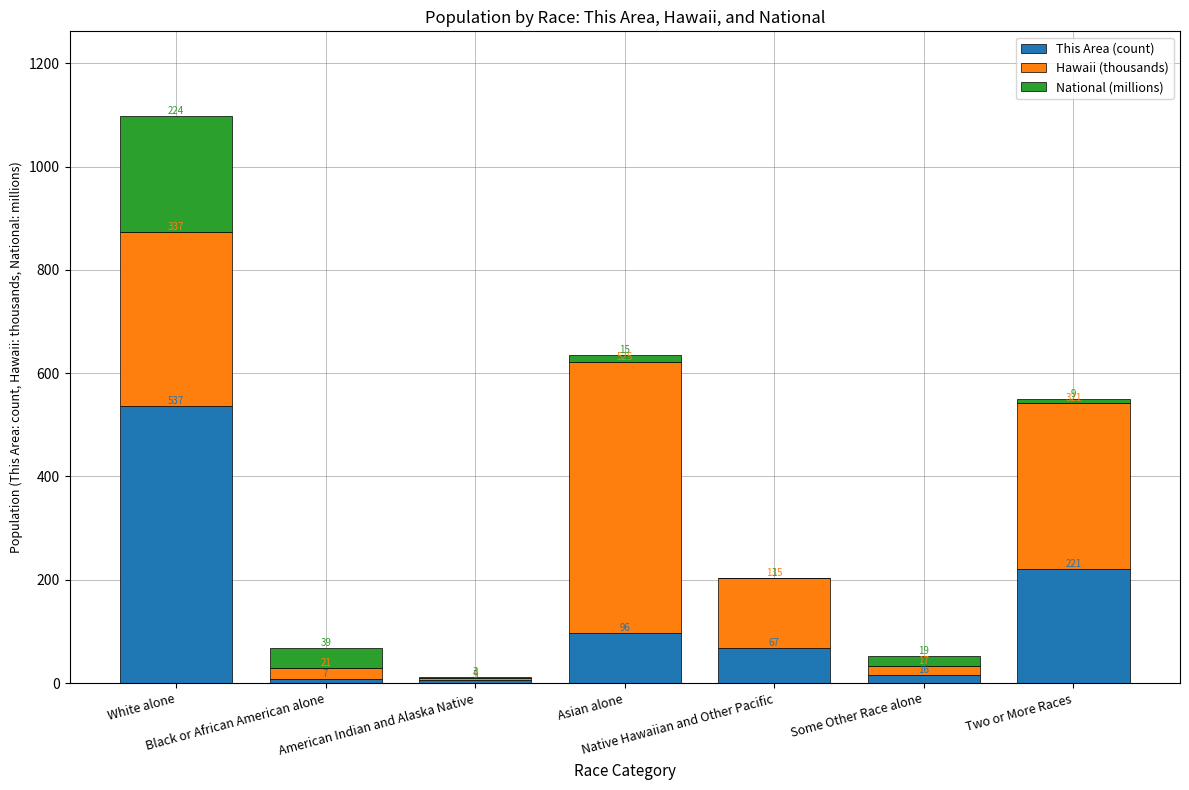

What is the sum of all This Area (count) values?

949.0